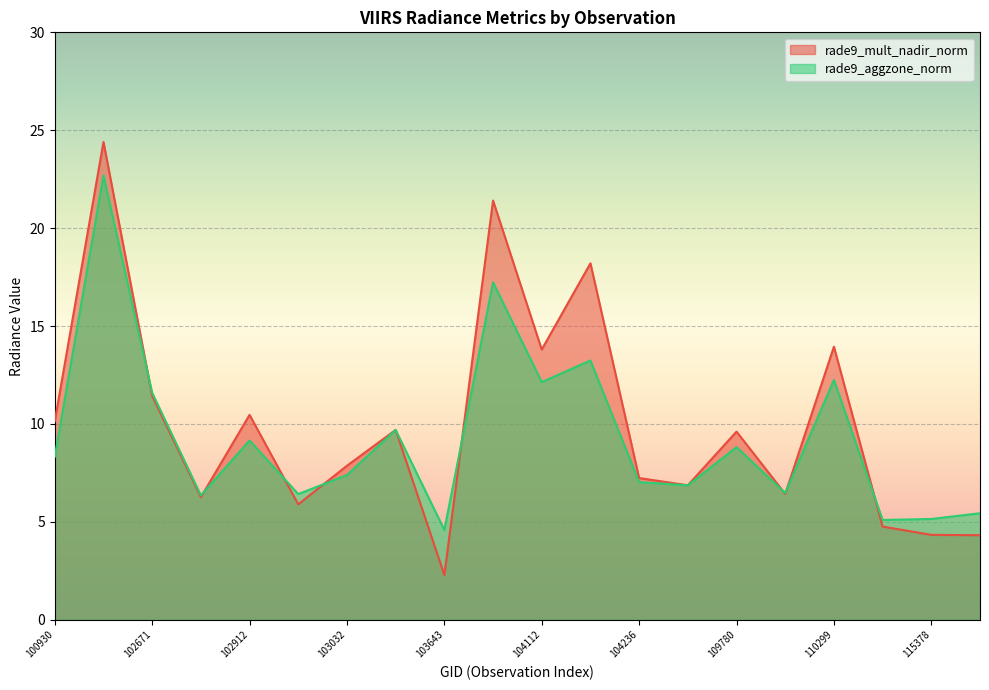

What is the difference between the second highest and second lowest values in the rade9_aggzone_norm series?

12.1